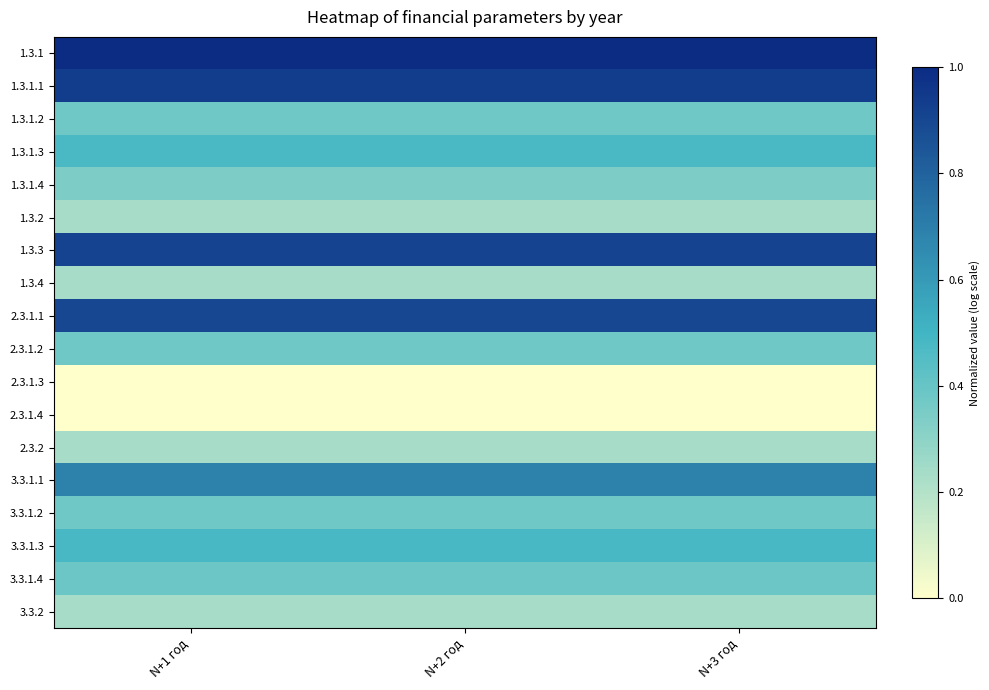

At N+3 год, list the series in order from smallest to largest.

2.3.1.3, 2.3.1.4, 1.3.2, 1.3.4, 2.3.2, 3.3.2, 1.3.1.4, 1.3.1.2, 2.3.1.2, 3.3.1.2, 3.3.1.4, 1.3.1.3, 3.3.1.3, 3.3.1.1, 2.3.1.1, 1.3.3, 1.3.1.1, 1.3.1